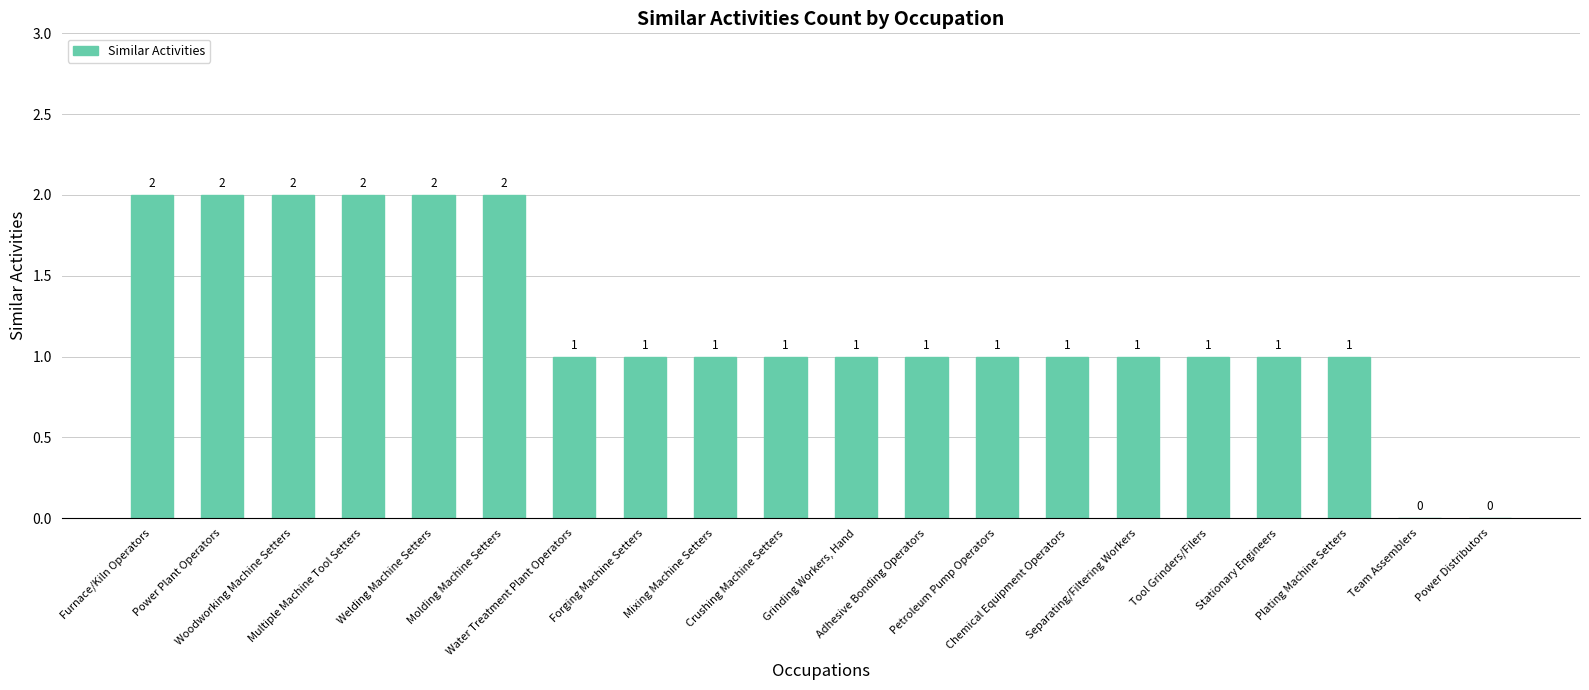

The chart shows a value of 0 at Water Treatment Plant Operators. True or false?

False